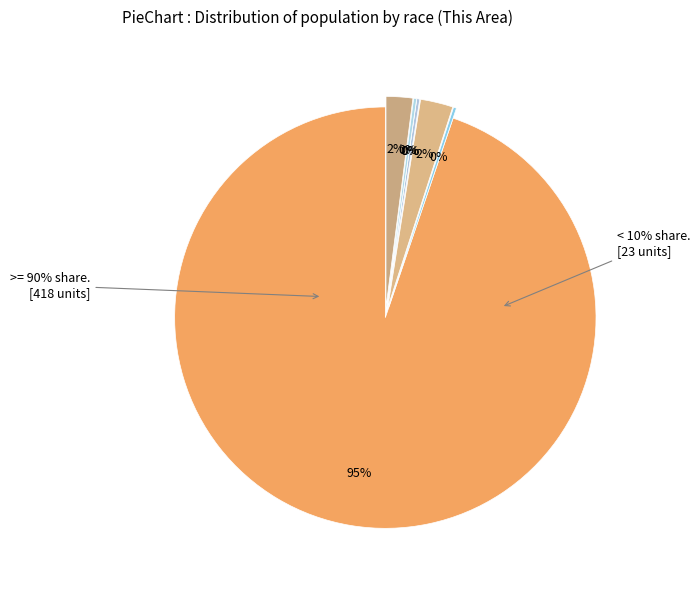

What portion of the pie excludes Black or African American alone?

99.8%